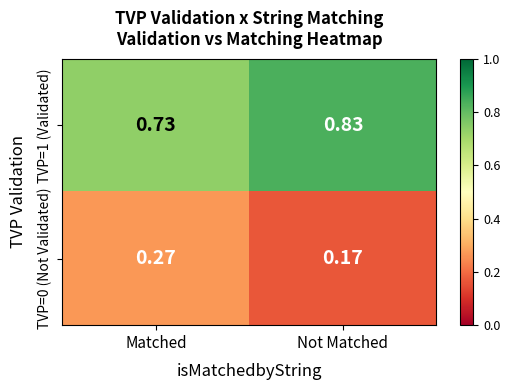

Count the number of categories in the chart.

2